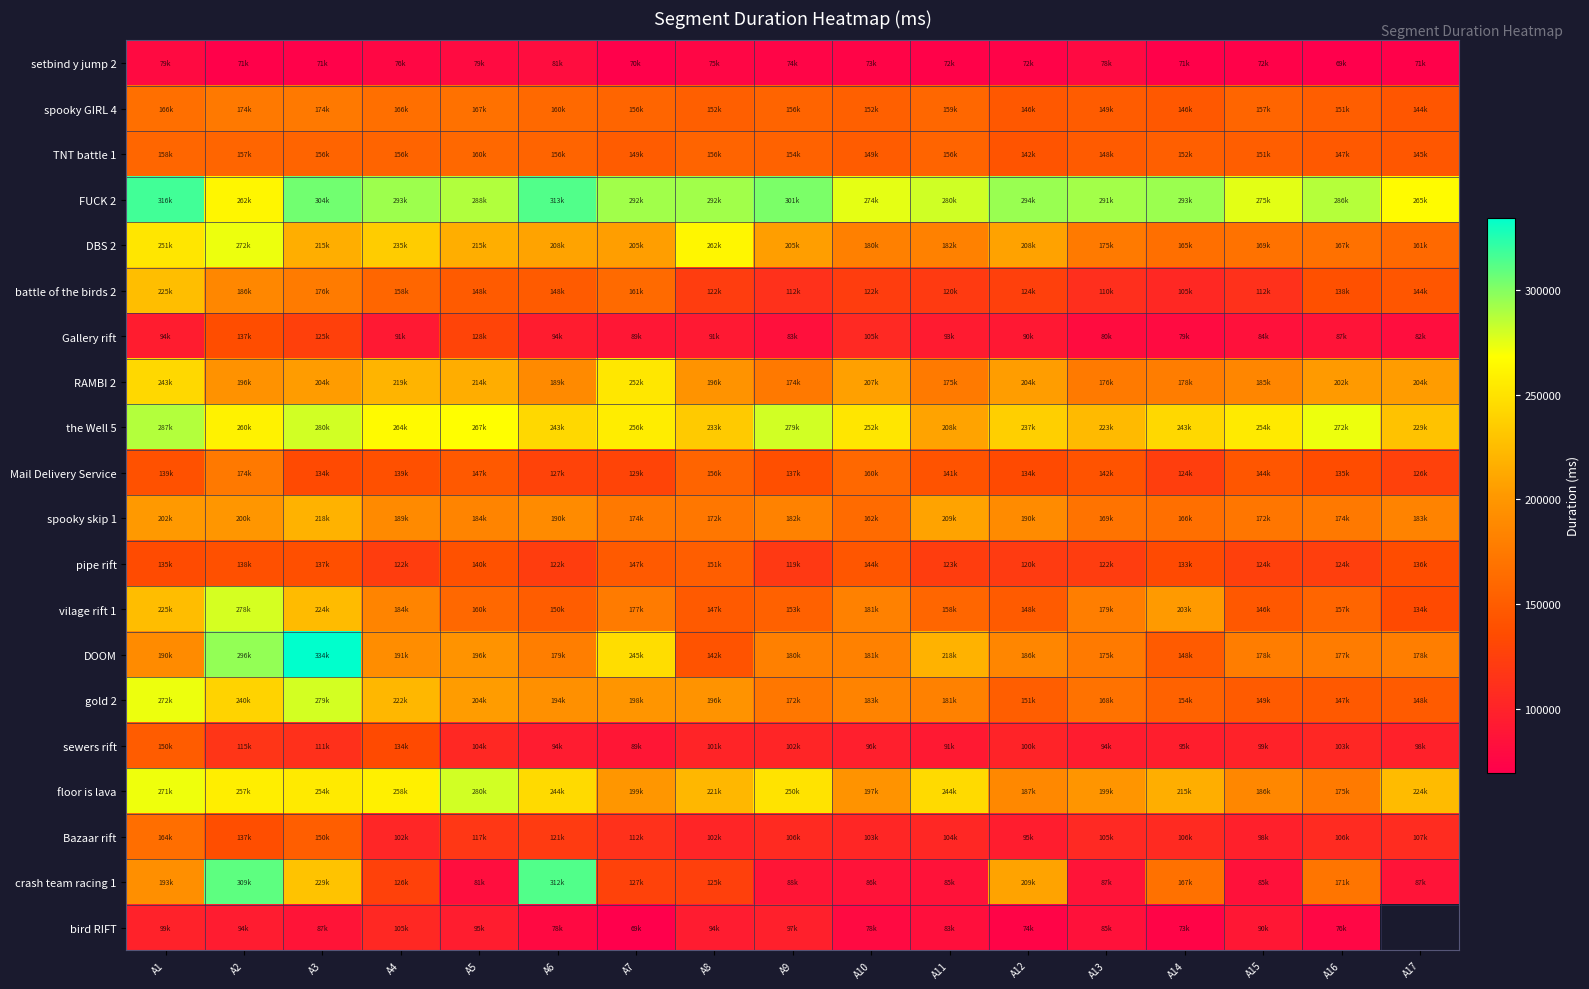

Rank the series by their maximum value, from highest to lowest.

DOOM, FUCK 2, crash team racing 1, the Well 5, floor is lava, gold 2, vilage rift 1, DBS 2, RAMBI 2, battle of the birds 2, spooky skip 1, spooky GIRL 4, Mail Delivery Service, Bazaar rift, TNT battle 1, pipe rift, sewers rift, Gallery rift, bird RIFT, setbind y jump 2